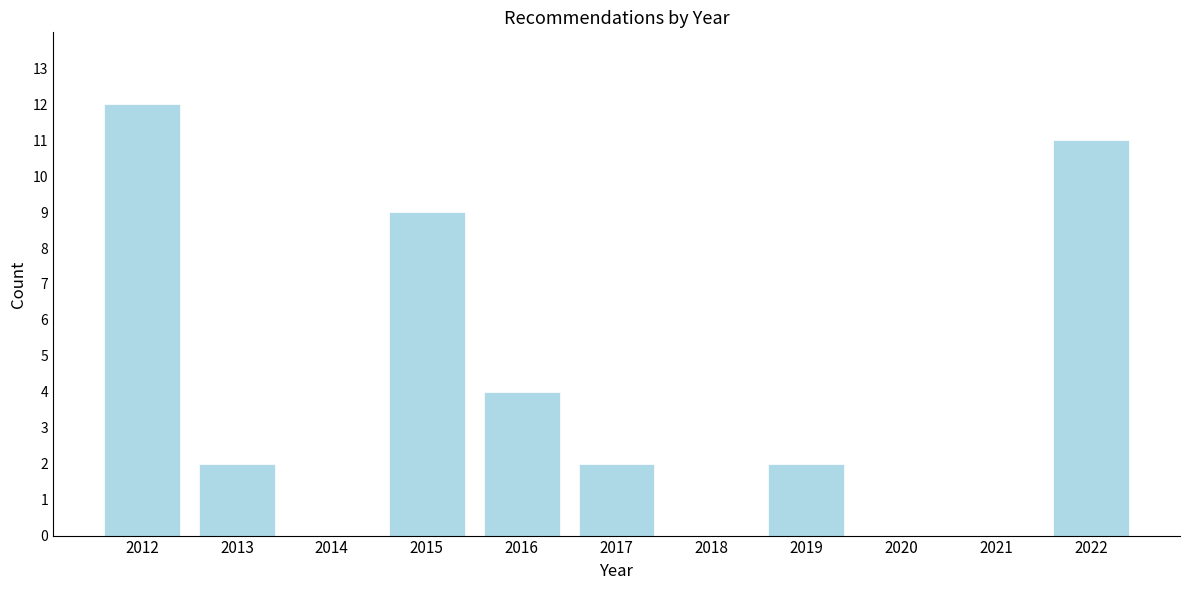

Reading left to right, transcribe all the data shown in this chart.

2012=12	2013=2	2014=0	2015=9	2016=4	2017=2	2018=0	2019=2	2020=0	2021=0	2022=11